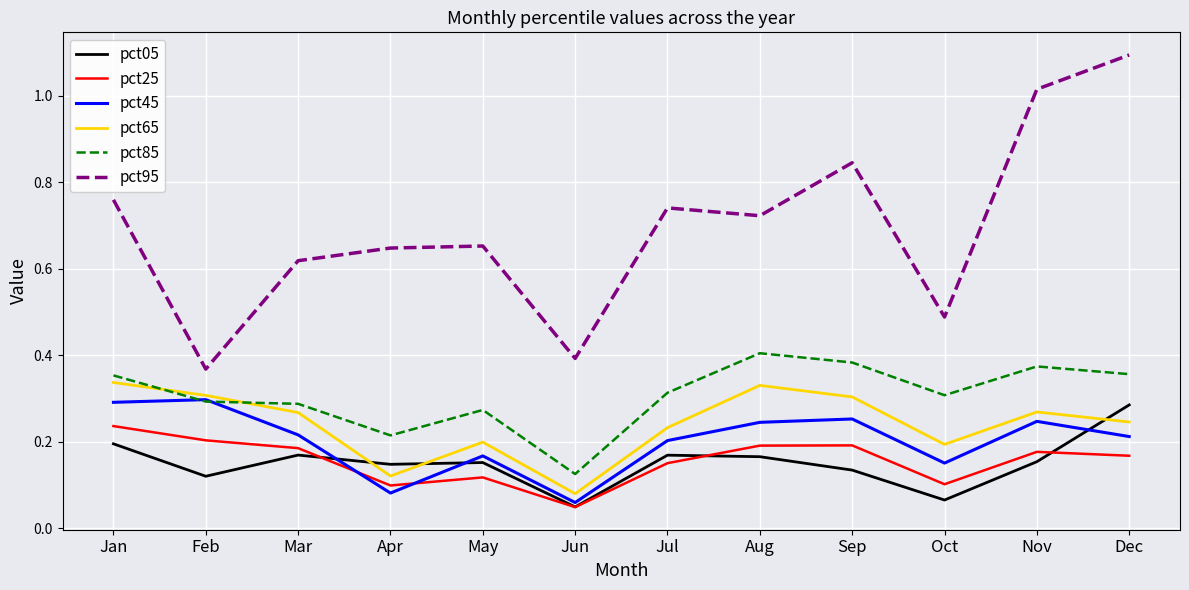

How many series are shown in this chart?

6